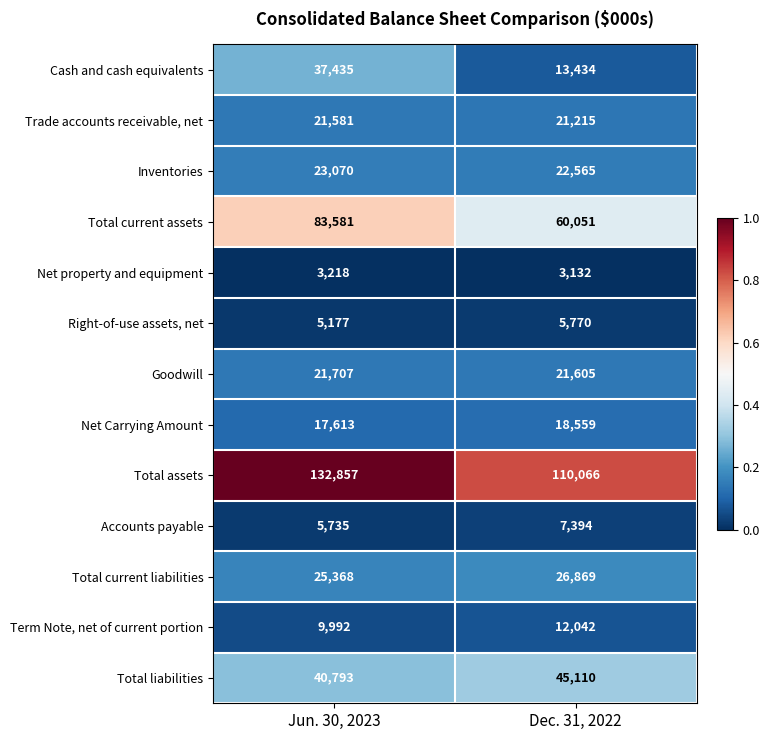

Between Jun. 30, 2023 and Dec. 31, 2022, which series saw the biggest shift?

Cash and cash equivalents